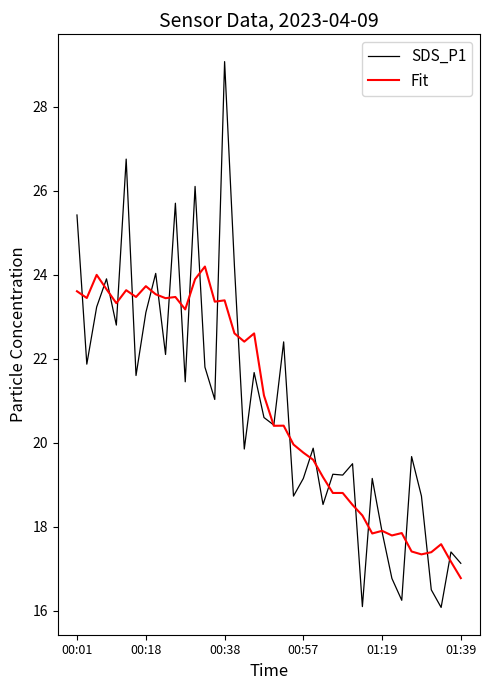

Rank the series by their maximum value, from highest to lowest.

SDS_P1, Fit